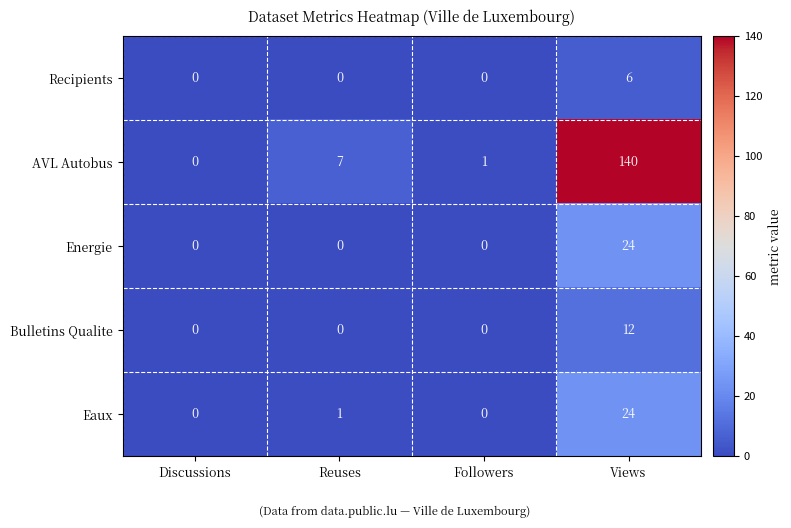

At which category does the chart reach its peak across all series?

Views